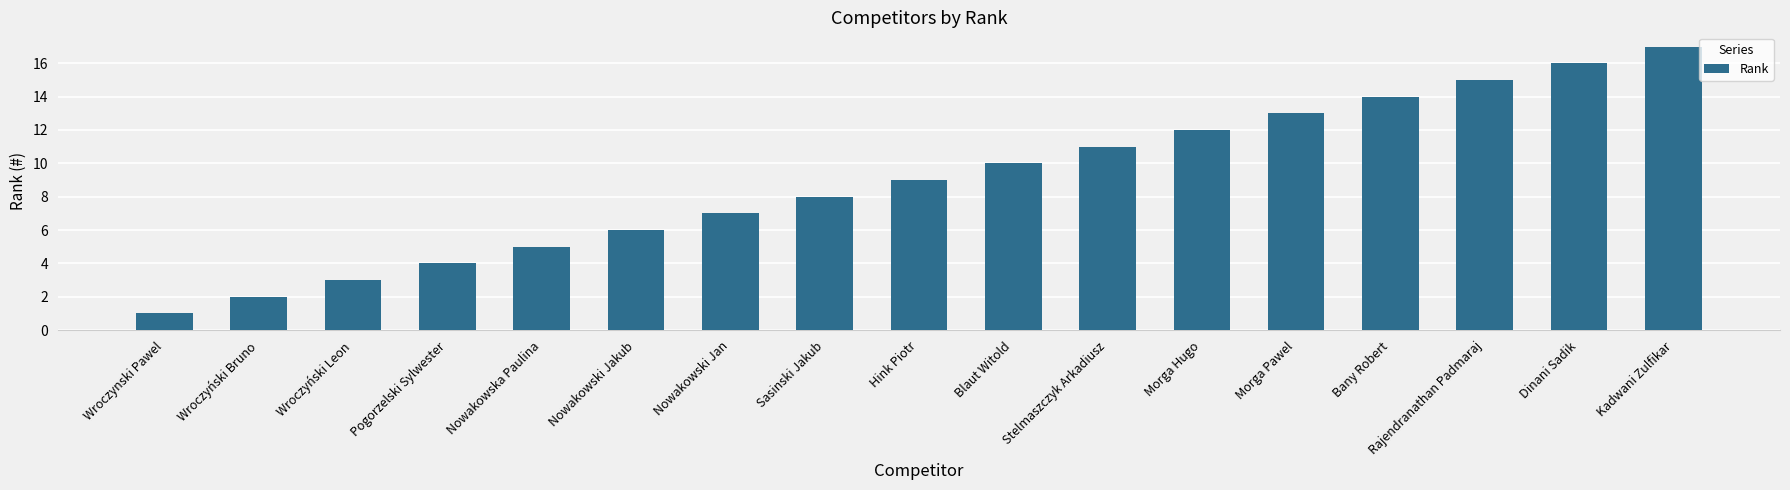

Which category has the highest value across all series?

Kadwani Zulfikar